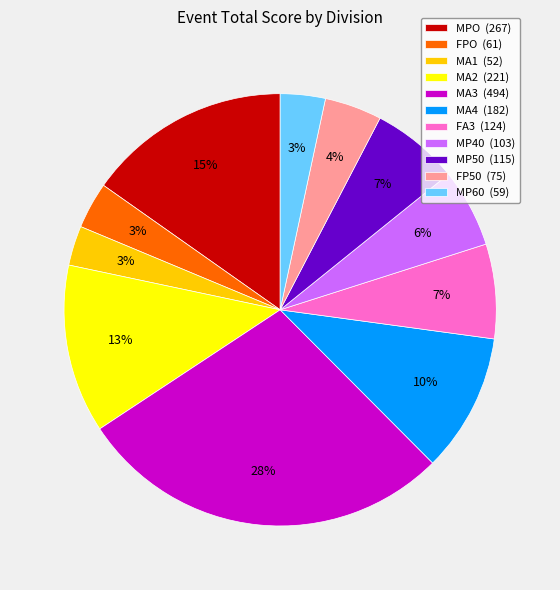

Is FA3 the majority of the pie?

No